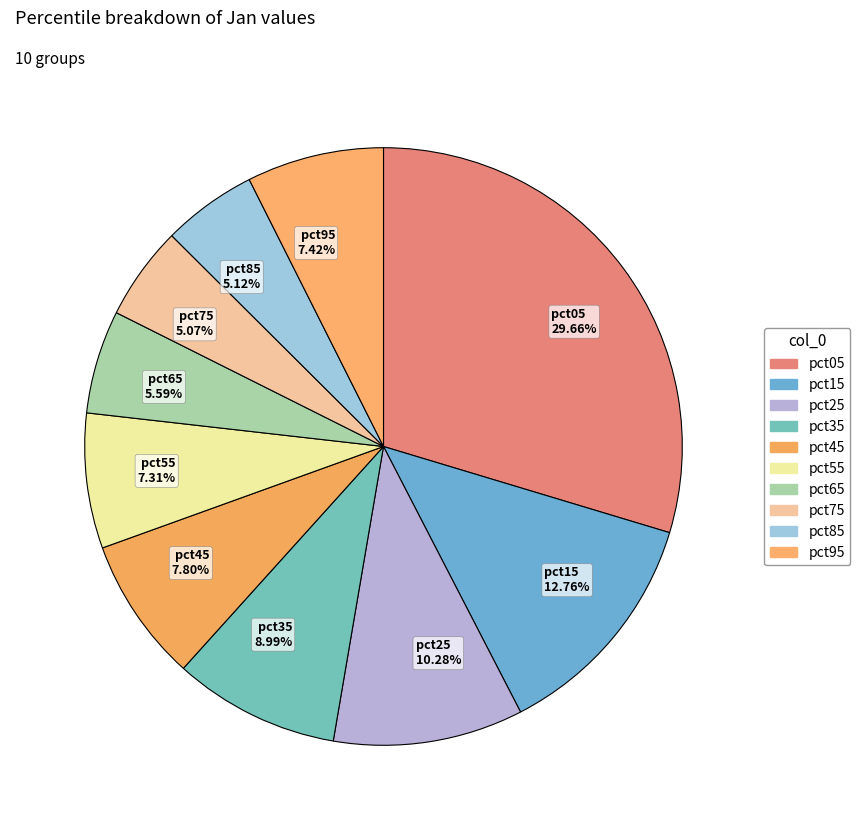

What percentage is the pct75 slice, to the nearest percent?

5%